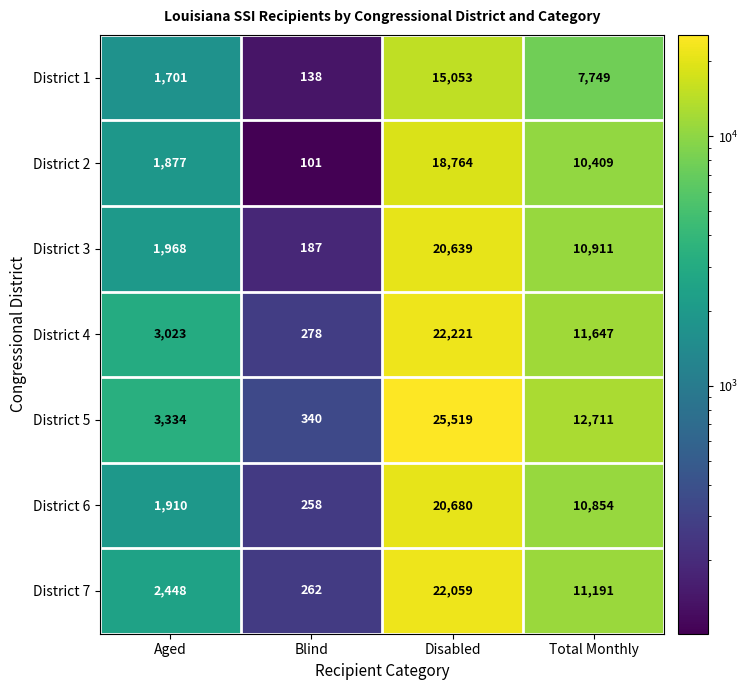

Which series changed the most between Aged and Disabled?

District 5